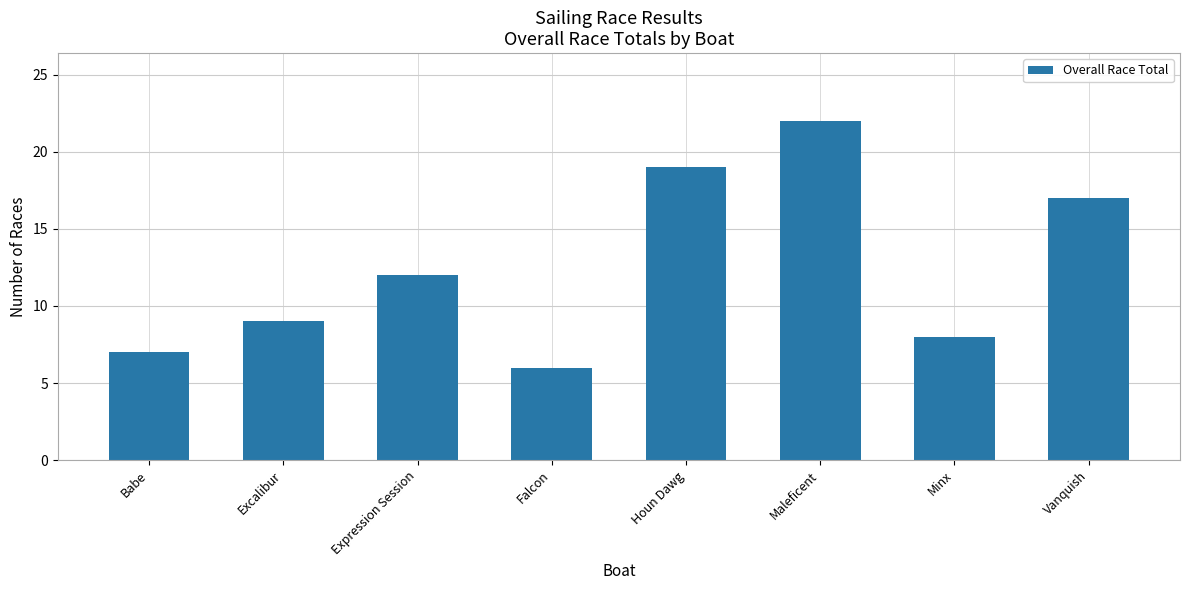

What is the maximum value shown in the chart?

22